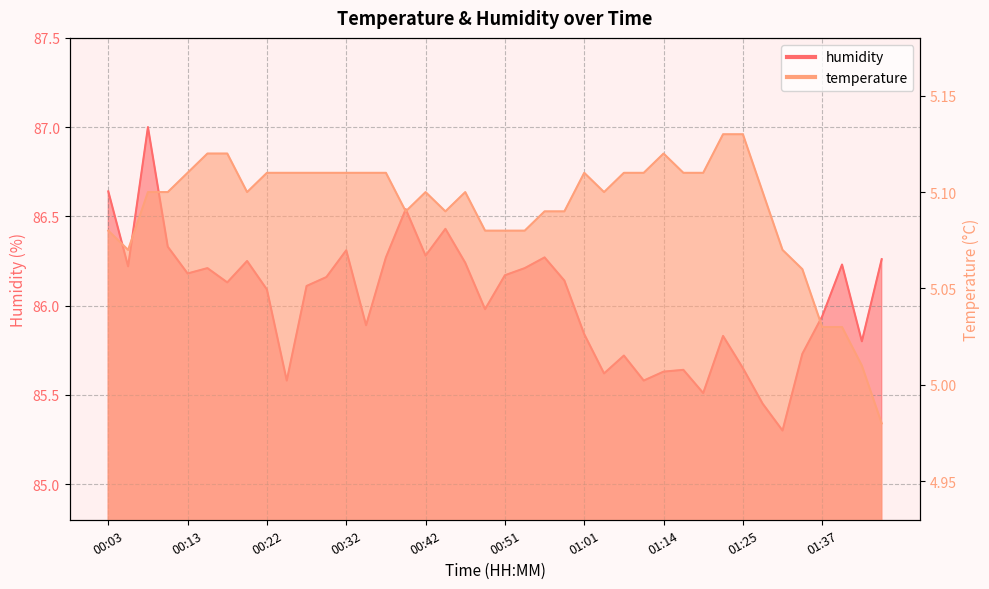

What is the minimum value for temperature?

5.0